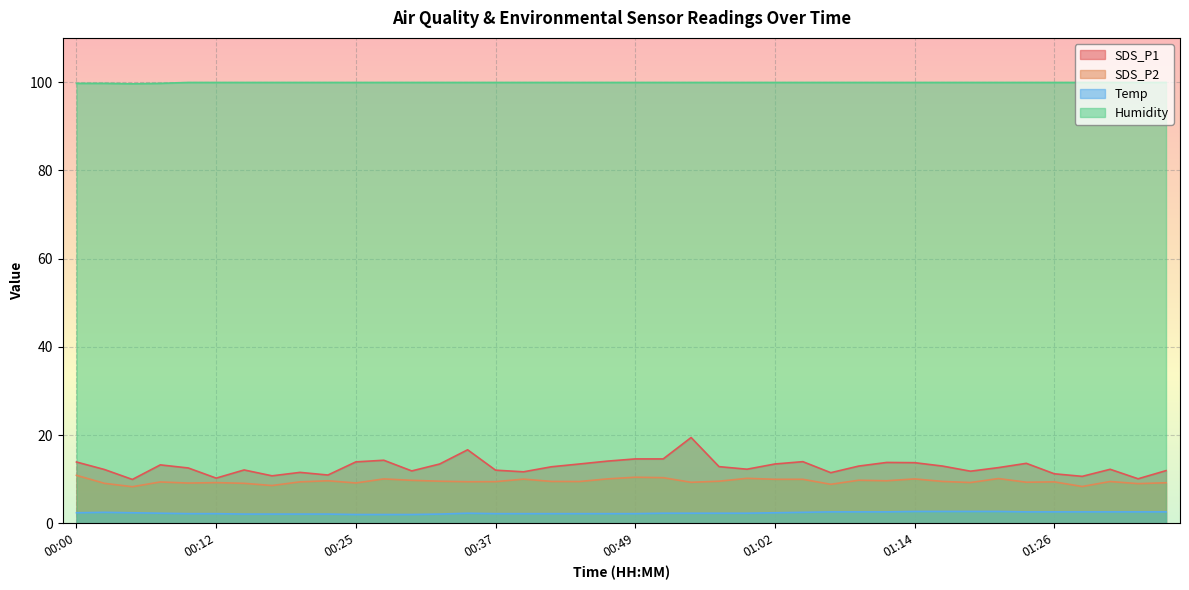

What is the label of the 2nd point from the right?

01:34